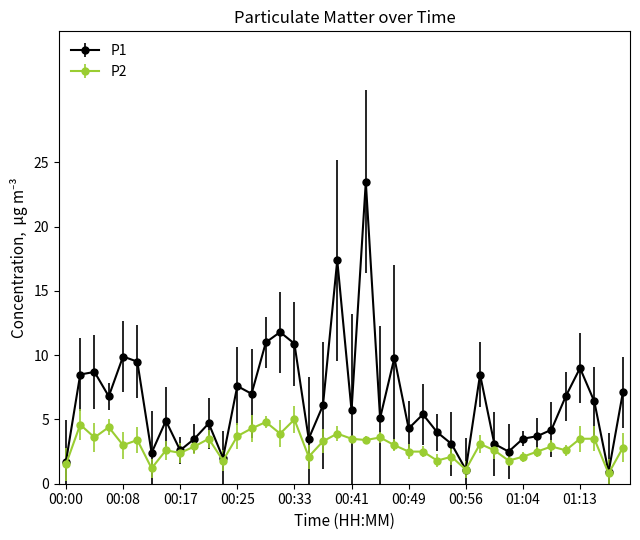

What is the minimum value shown in the chart?

0.8